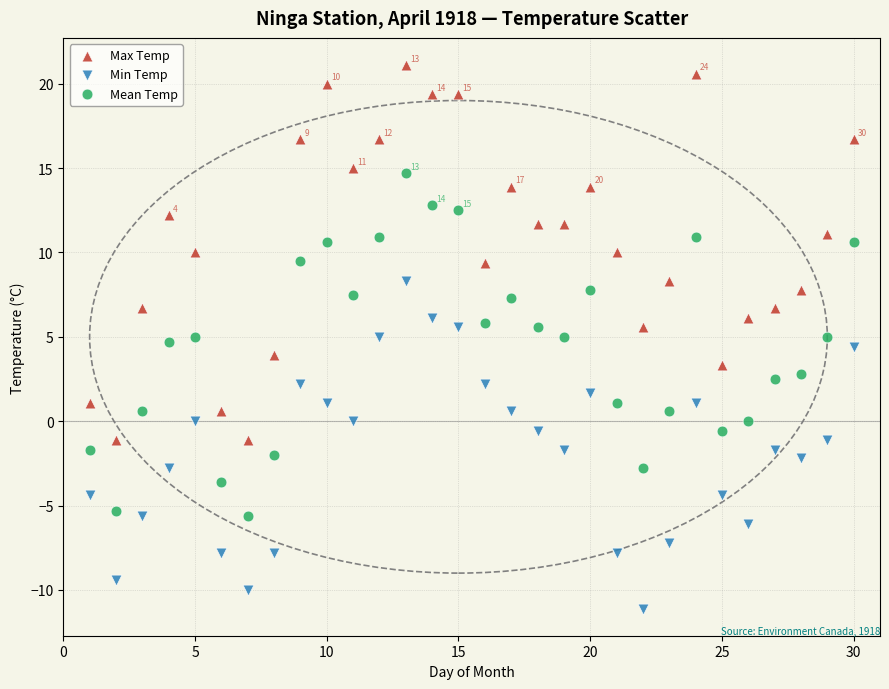

What are all the series names shown in the legend?

Max Temp, Min Temp, Mean Temp